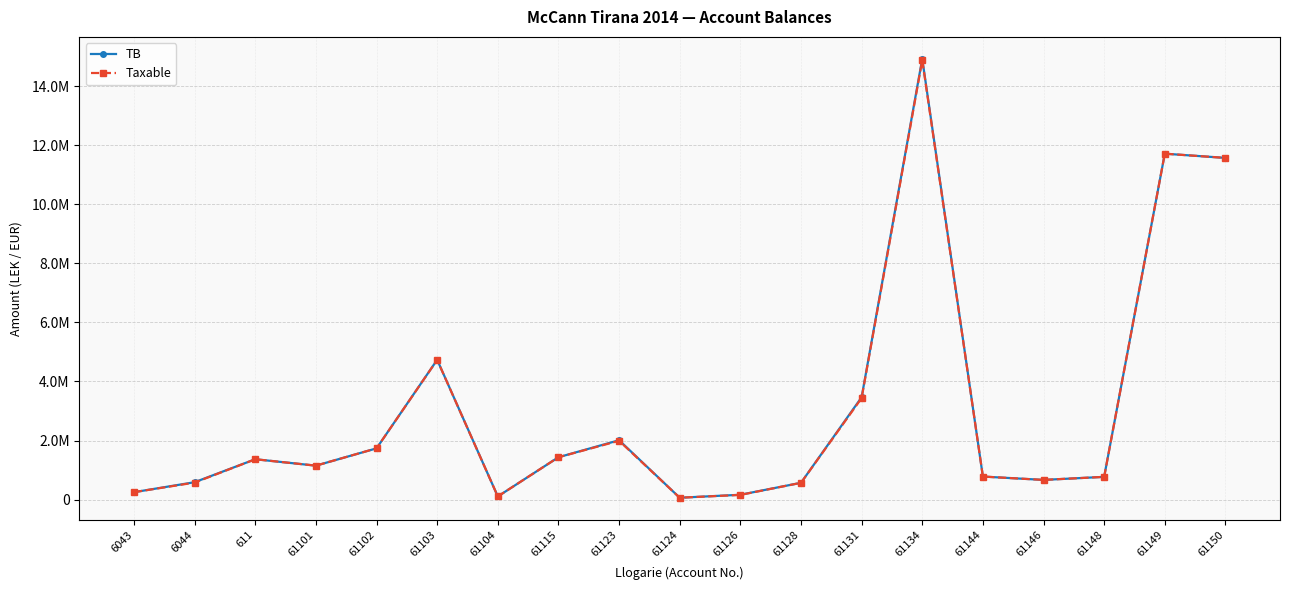

Is this an area chart (filled region under the line)?

No